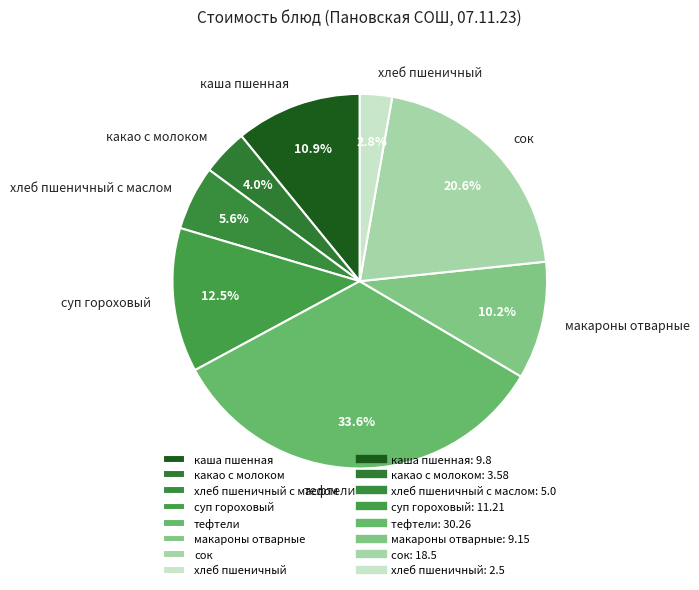

Which slice is the largest?

тефтели